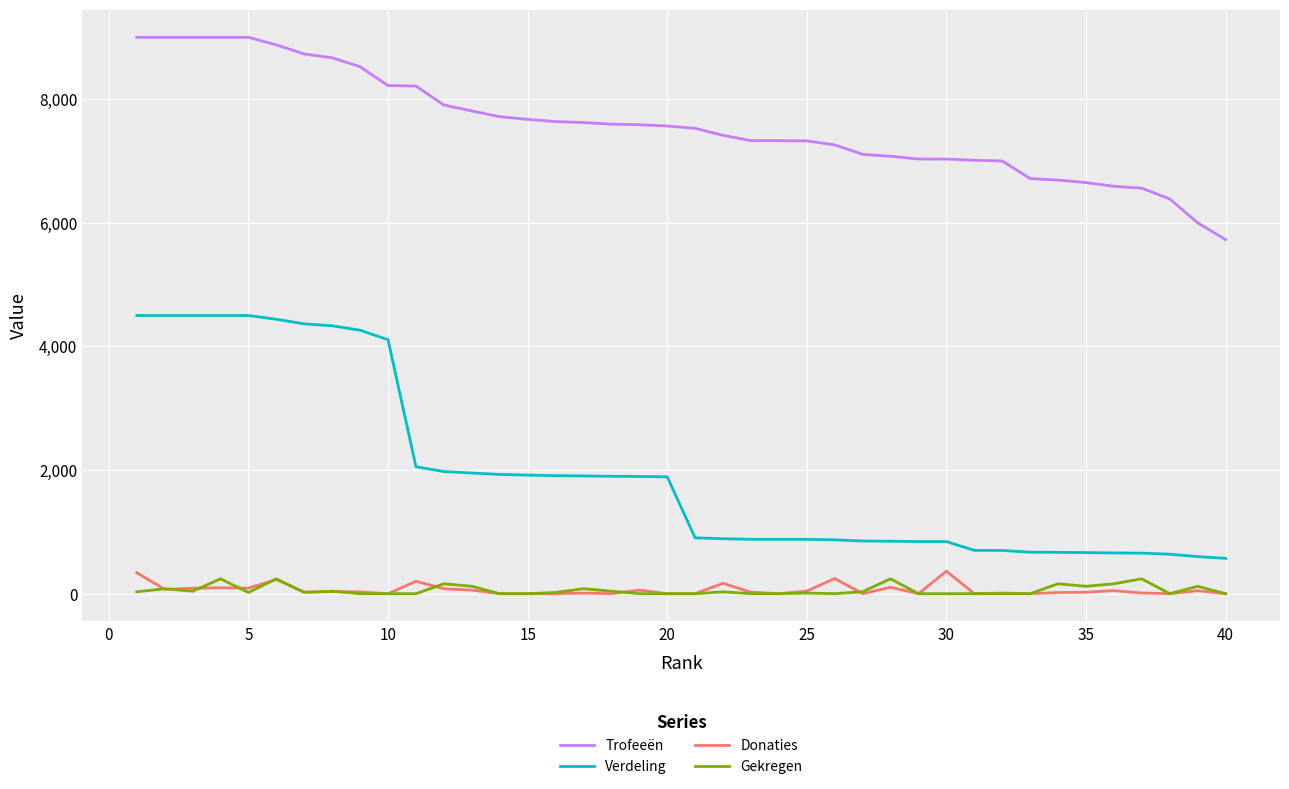

How many distinct data groups are displayed?

4